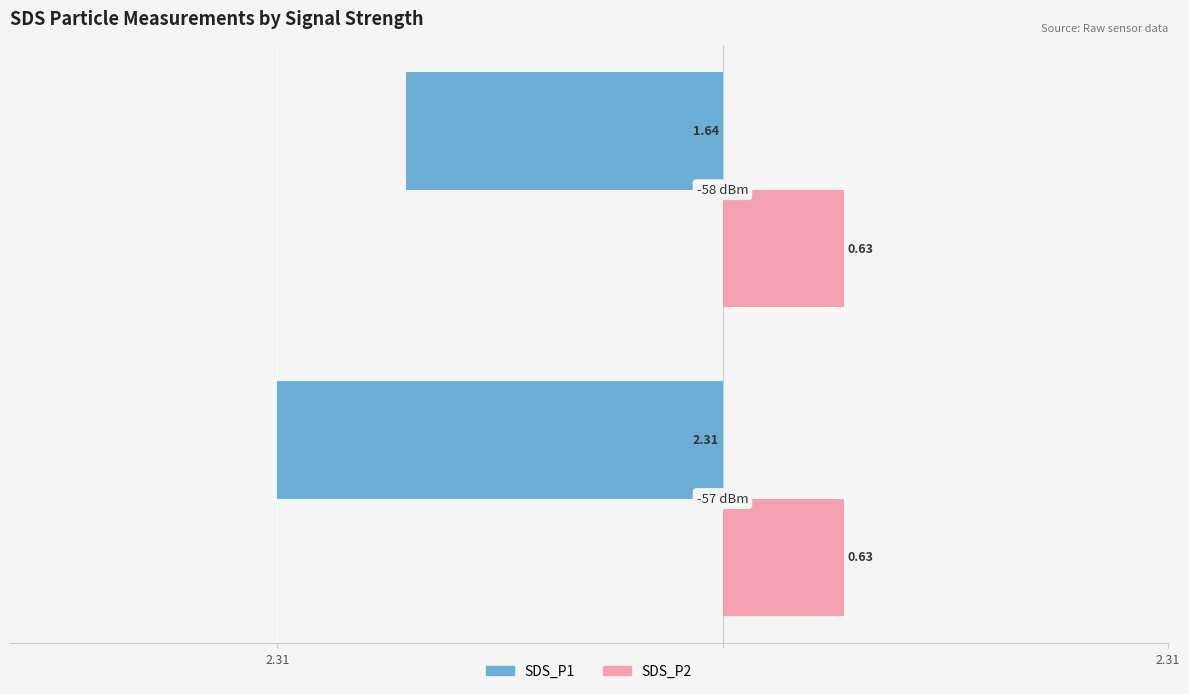

Which series has the largest range (max minus min)?

SDS_P1